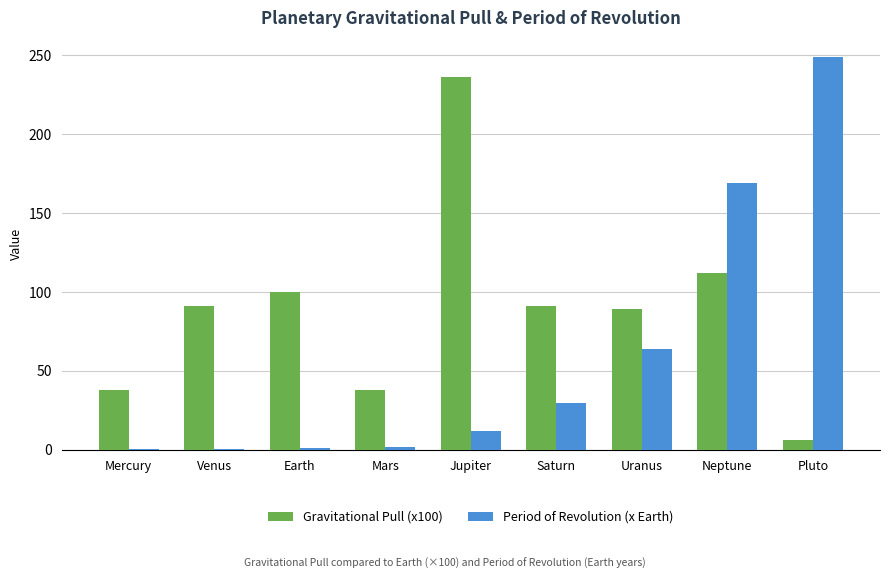

Count the number of categories in the chart.

9